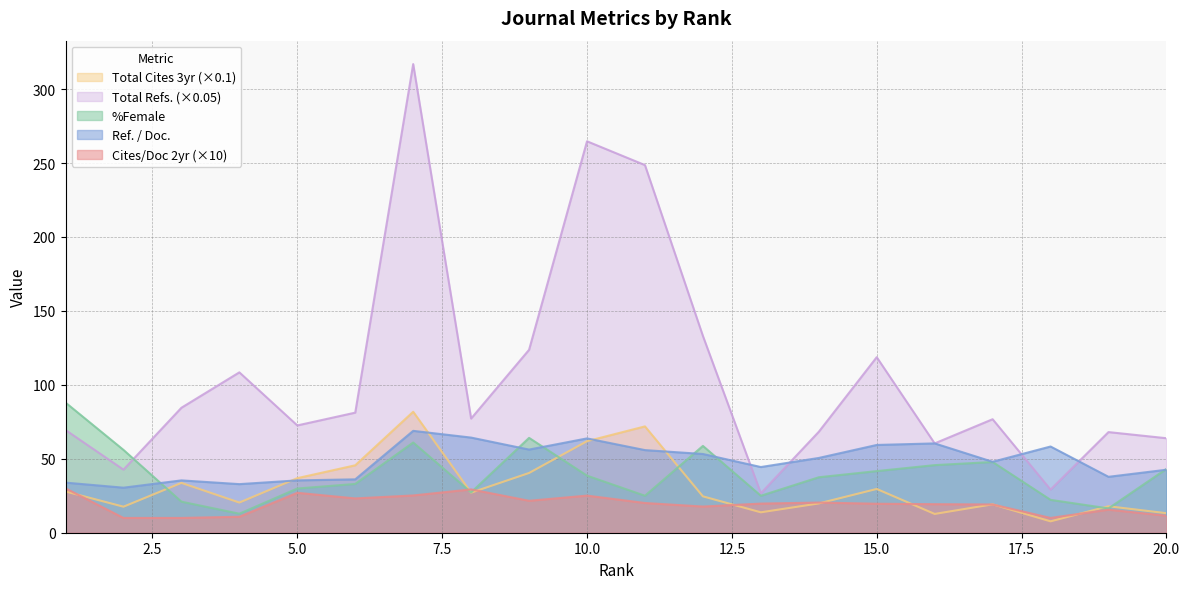

Reading left to right, extract all data points from this chart.

Ref. / Doc.: 33.9	30.5	35.4	32.9	35.4	36.1	68.9	64.3	56.2	63.8	55.9	53.2	44.4	50.6	59.4	60.4	48.0	58.3	37.8	42.6
Cites / Doc. (2years): 30.0	10.0	10.0	10.8	27.0	23.2	25.2	29.3	21.6	25.1	20.1	17.7	19.7	20.4	19.6	19.3	19.1	10.0	15.6	11.5
%Female: 88.0	56.0	21.0	12.9	29.9	33.0	61.0	27.3	64.1	38.6	25.0	58.7	25.0	37.5	41.7	45.7	47.8	22.2	16.4	43.2
Total Refs.: 69.5	42.7	84.5	108.5	72.5	81.2	316.9	77.2	123.7	264.7	248.6	133.1	26.7	68.2	118.7	60.4	76.8	29.2	68.0	63.9
Total Cites (3years): 27.9	17.6	33.7	20.4	36.9	45.6	81.8	27.1	40.4	61.9	71.9	24.6	13.8	19.8	29.6	12.7	19.2	7.7	17.9	13.2